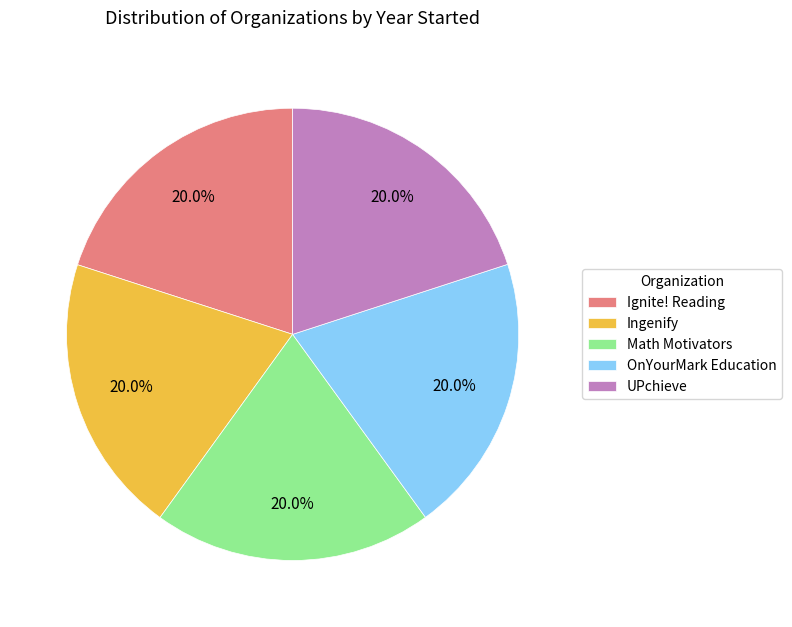

To the nearest percent, what percentage of the pie is UPchieve?

20%